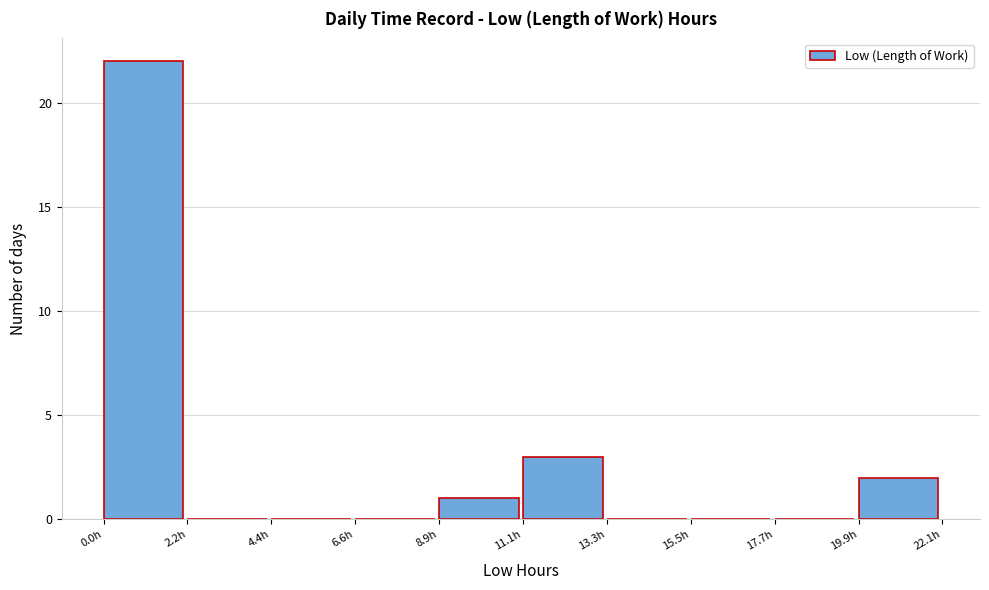

Reading left to right, list every bar in this chart as the range it spans on the x-axis followed by its height. Neither the bar edges nor the heights are printed on the chart, so give them approximately, as read against the axes.

0.0 to 2.0: 22
2.0 to 4.5: 0
4.5 to 6.5: 0
6.5 to 9.0: 0
9.0 to 11.0: 1
11.0 to 13.5: 3
13.5 to 15.5: 0
15.5 to 17.5: 0
17.5 to 20.0: 0
20.0 to 22.0: 2